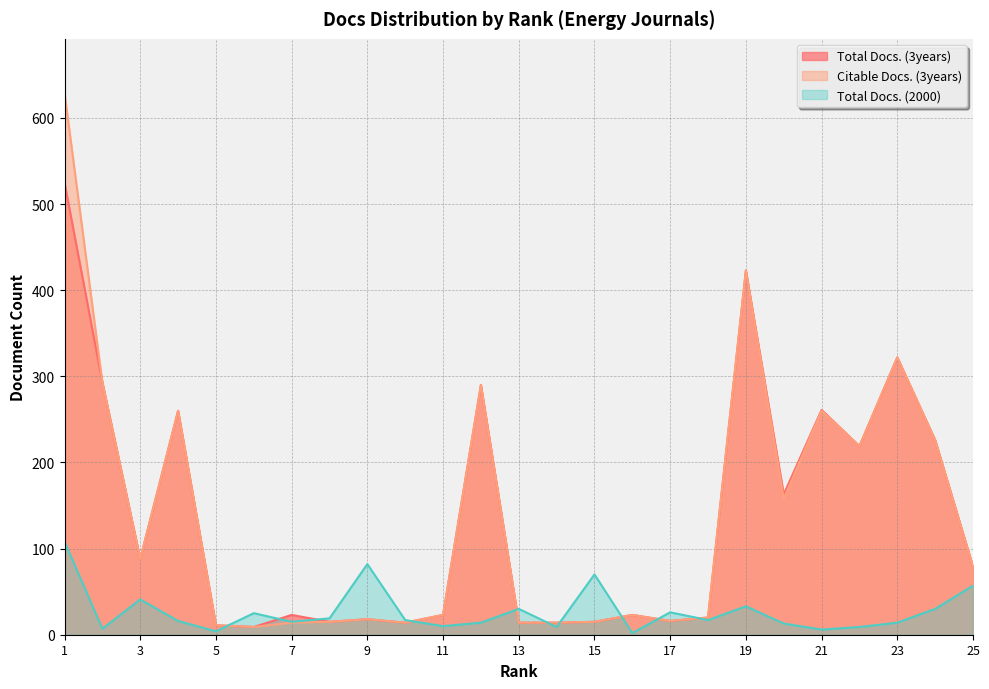

Which has a higher value, 18 or 8?

18